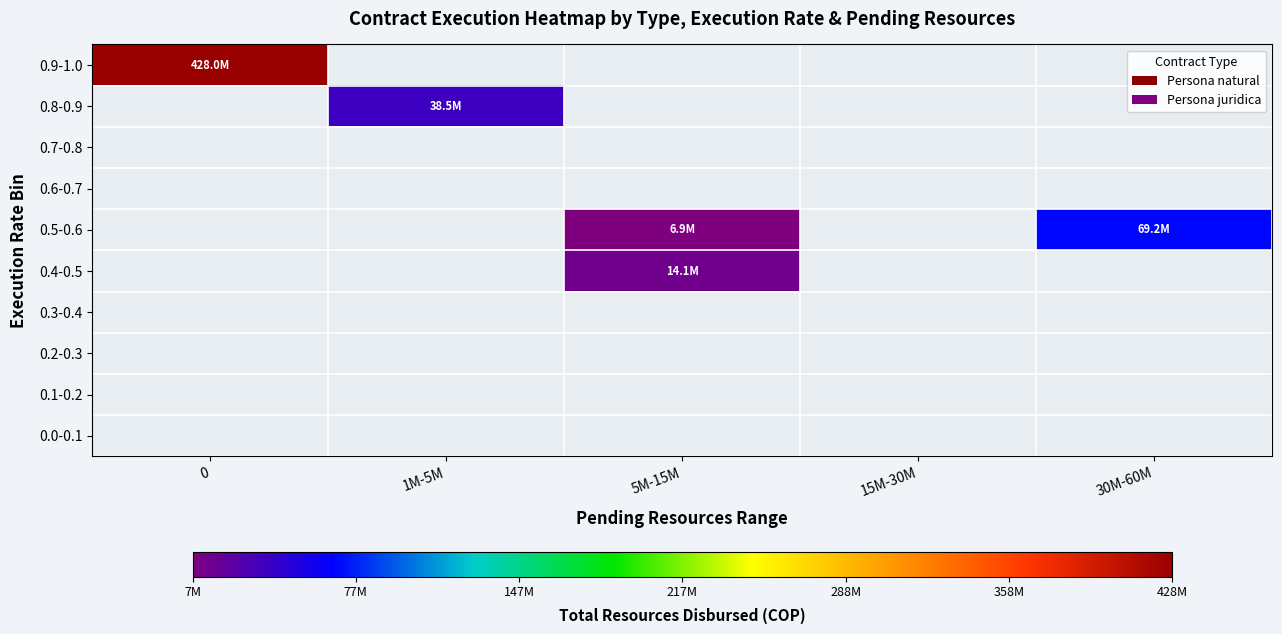

Reading left to right, list all the values displayed in this chart.

0.0-0.1: 0=0	1M-5M=0	5M-15M=0	15M-30M=0	30M-60M=0
0.1-0.2: 0=0	1M-5M=0	5M-15M=0	15M-30M=0	30M-60M=0
0.2-0.3: 0=0	1M-5M=0	5M-15M=0	15M-30M=0	30M-60M=0
0.3-0.4: 0=0	1M-5M=0	5M-15M=0	15M-30M=0	30M-60M=0
0.4-0.5: 0=0	1M-5M=0	5M-15M=14101676	15M-30M=0	30M-60M=0
0.5-0.6: 0=0	1M-5M=0	5M-15M=6924557	15M-30M=0	30M-60M=69162831
0.6-0.7: 0=0	1M-5M=0	5M-15M=0	15M-30M=0	30M-60M=0
0.7-0.8: 0=0	1M-5M=0	5M-15M=0	15M-30M=0	30M-60M=0
0.8-0.9: 0=0	1M-5M=38524293	5M-15M=0	15M-30M=0	30M-60M=0
0.9-1.0: 0=428041415	1M-5M=0	5M-15M=0	15M-30M=0	30M-60M=0